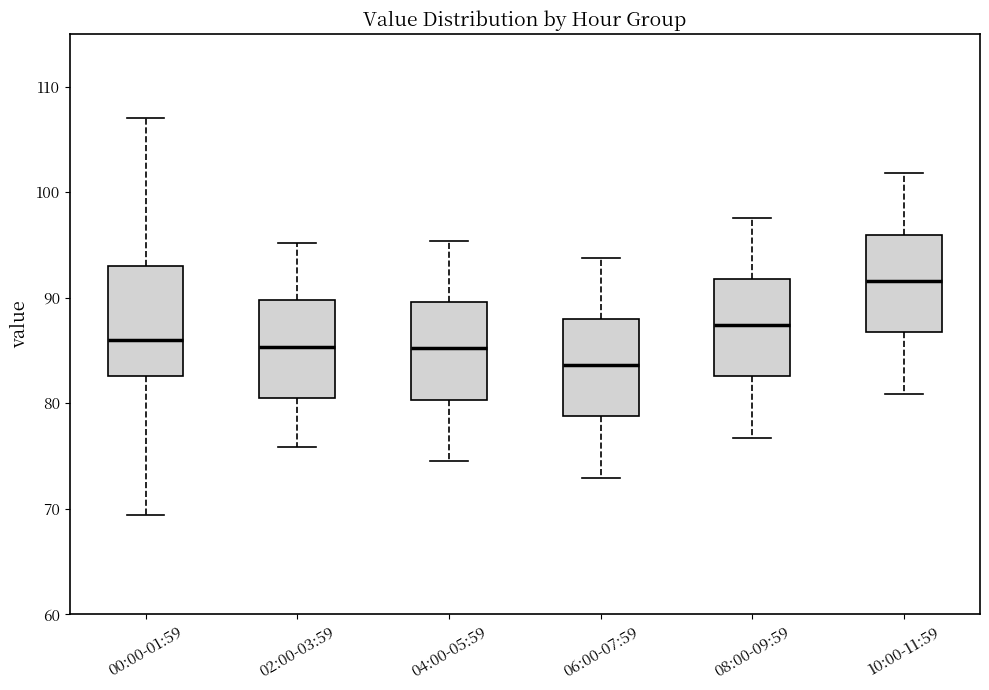

Reading left to right, read every box against the y-axis: the position of its median line, the range the box covers, and the ends of its whiskers. The values are not printed on the chart, so give them approximately, as read against the axis.

00:00-01:59: median 86, box 83 to 93, whiskers 69 to 107
02:00-03:59: median 85, box 80 to 90, whiskers 76 to 95
04:00-05:59: median 85, box 80 to 90, whiskers 75 to 95
06:00-07:59: median 84, box 79 to 88, whiskers 73 to 94
08:00-09:59: median 87, box 83 to 92, whiskers 77 to 98
10:00-11:59: median 92, box 87 to 96, whiskers 81 to 102